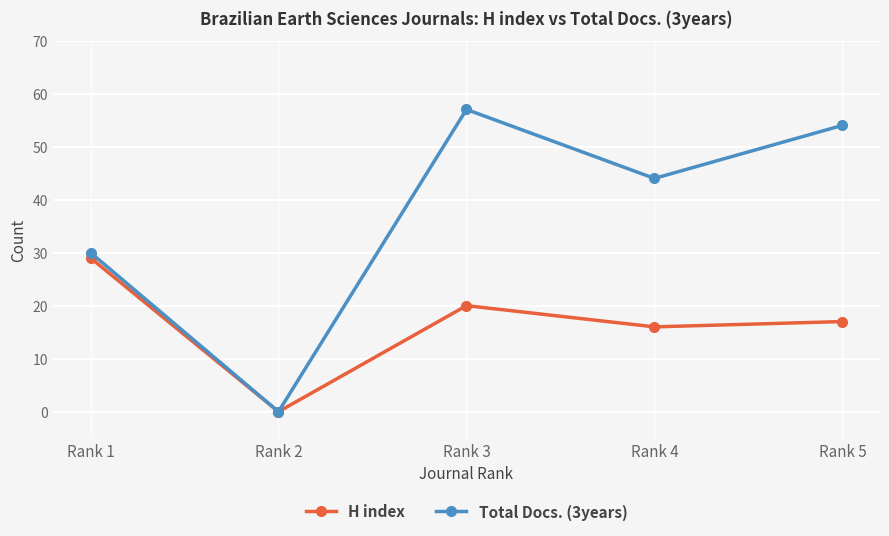

What is the difference between the second highest and second lowest values in the H index series?

4